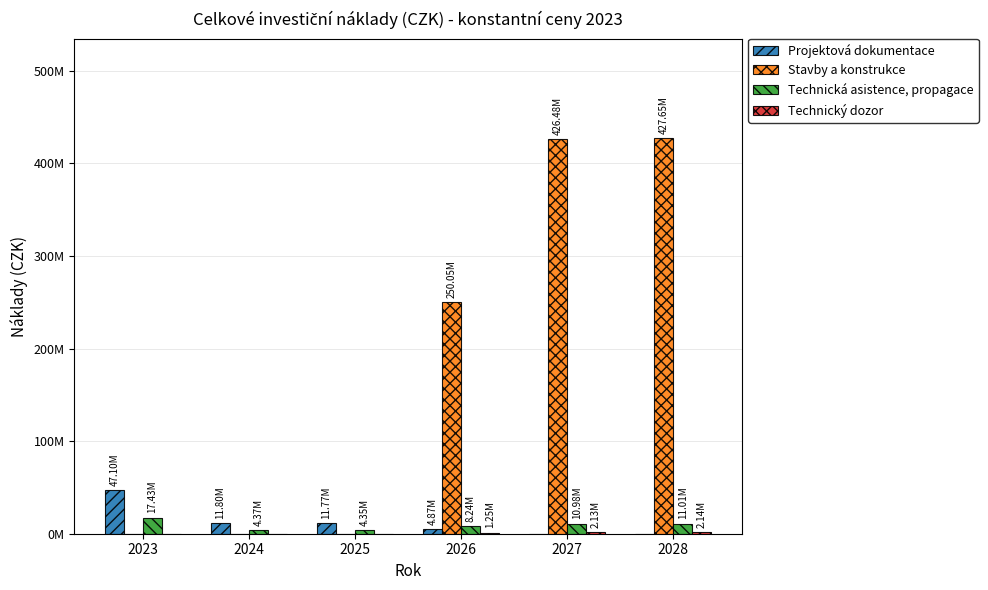

Are the bars grouped side by side (vs. stacked)?

Yes